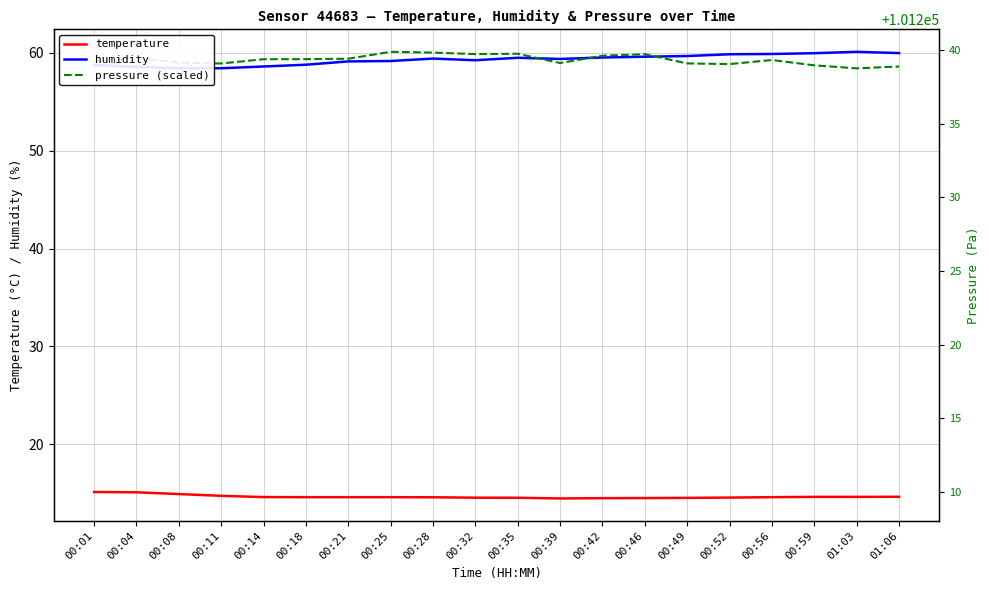

What position from the right is 00:18?

15